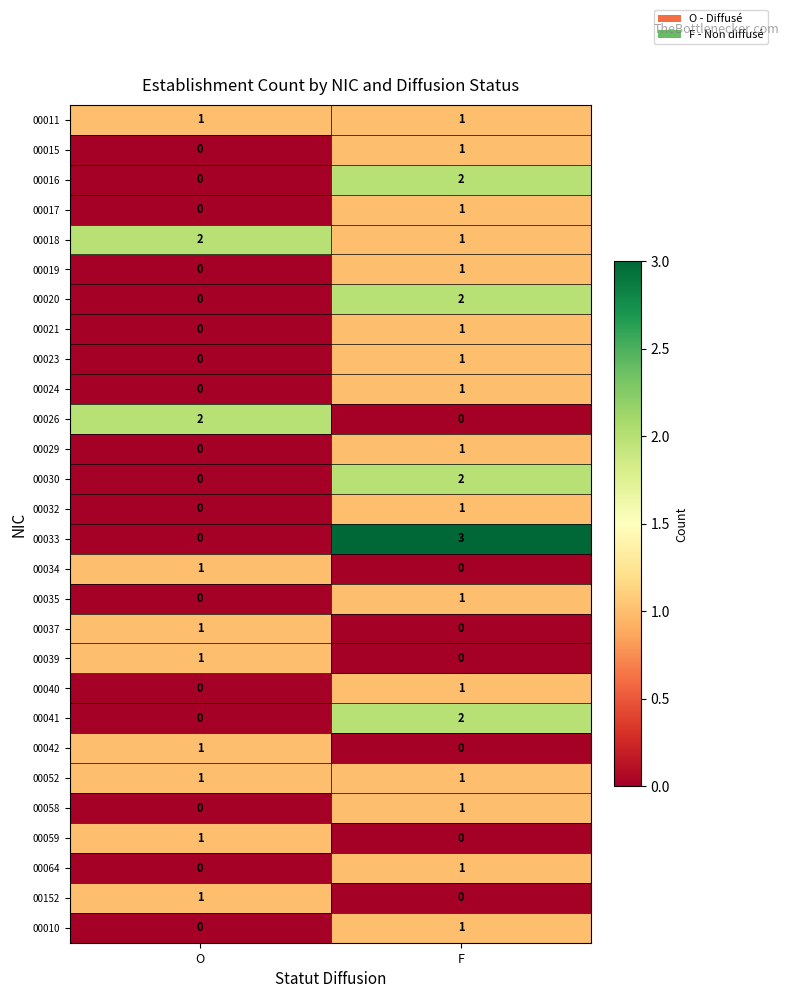

True or false: 00026 has a value of 0 at F.

True